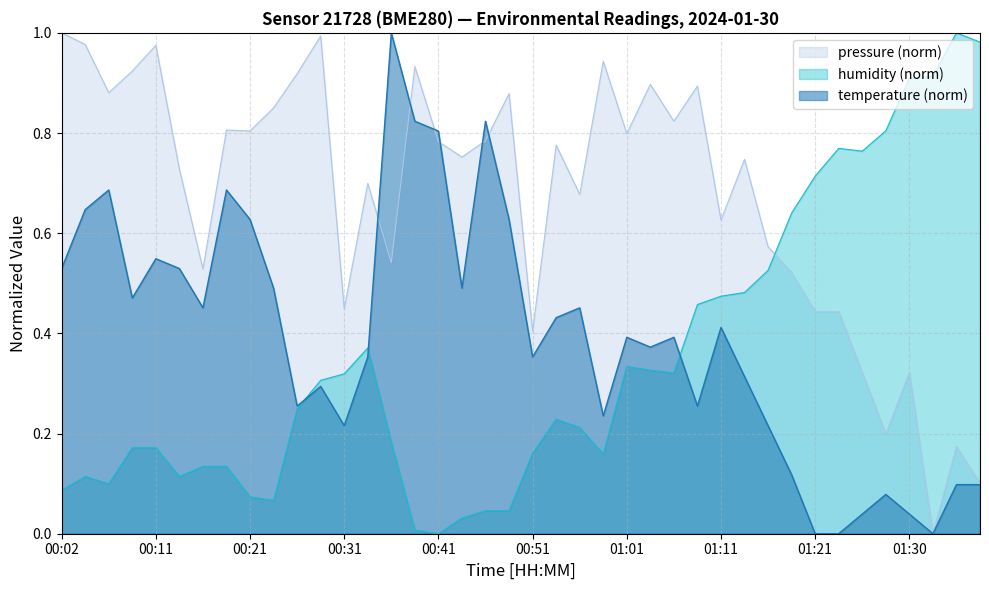

Which series has the largest total across all categories?

pressure (norm)